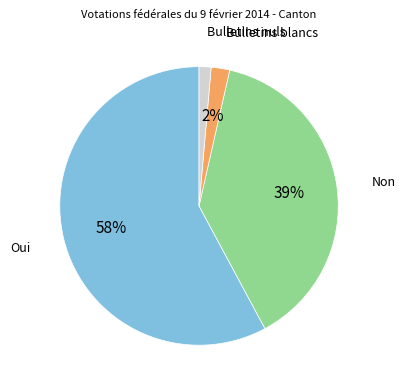

Does any single category account for the majority?

Yes